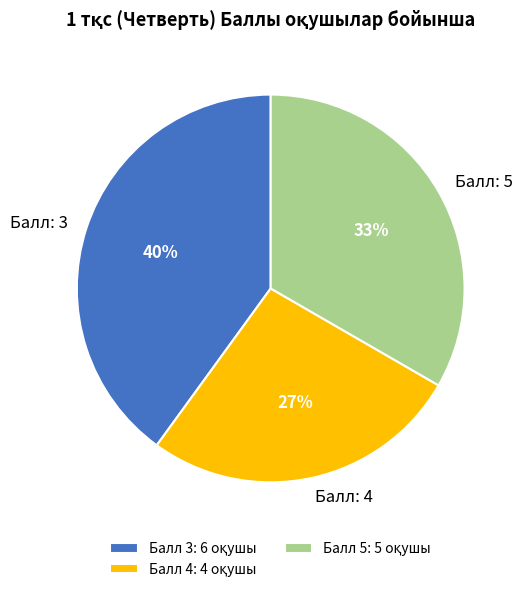

Is there a majority slice in this chart?

No